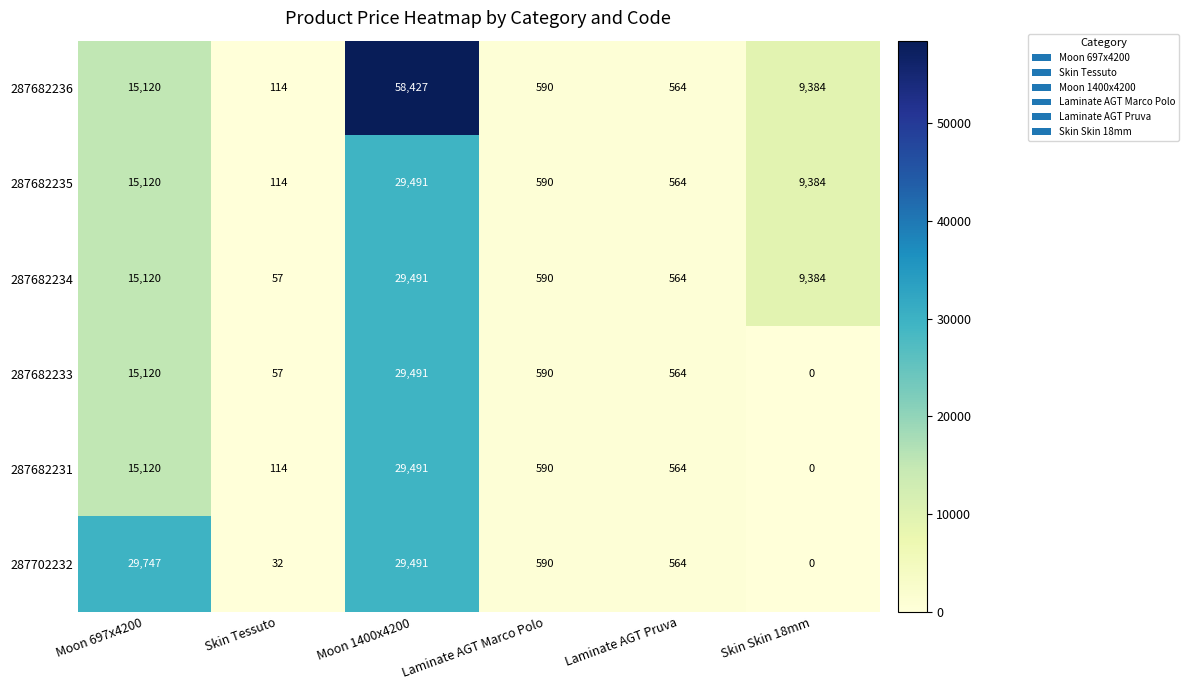

Is it true that 287682236 equals 6860 at Moon 697x4200?

False